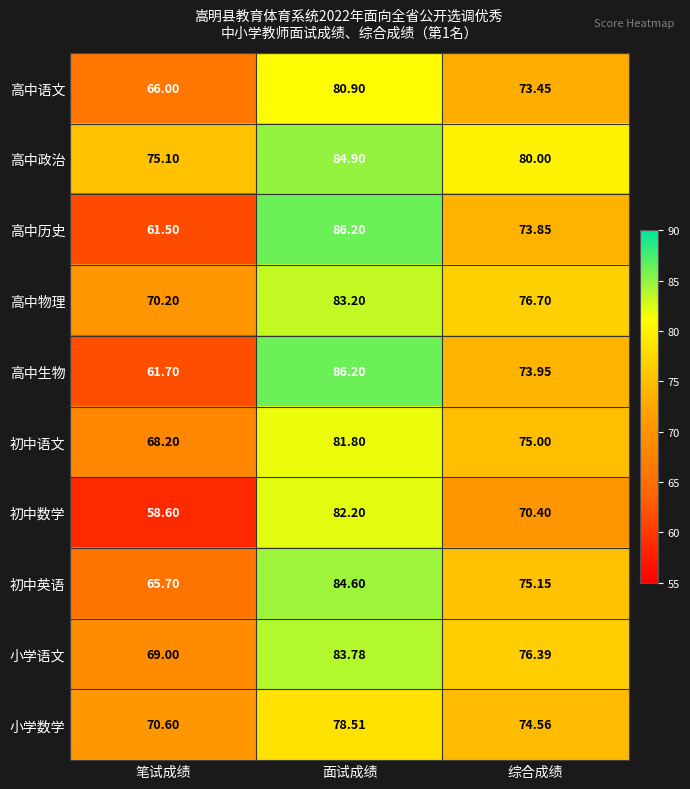

What is the spread (max minus min) of values at 面试成绩?

7.7